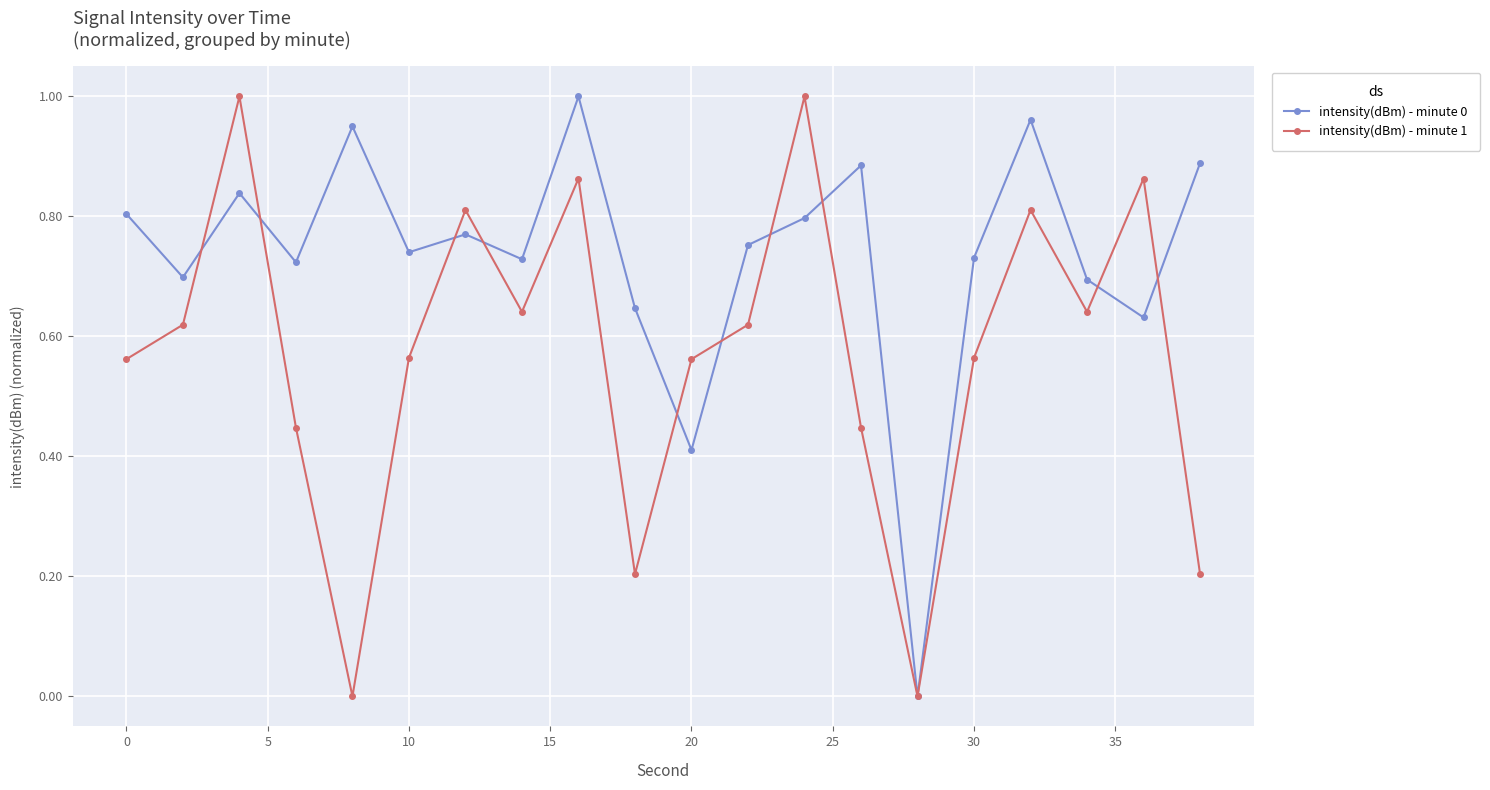

Rank the series by their average value, from highest to lowest.

intensity(dBm) - minute 0, intensity(dBm) - minute 1